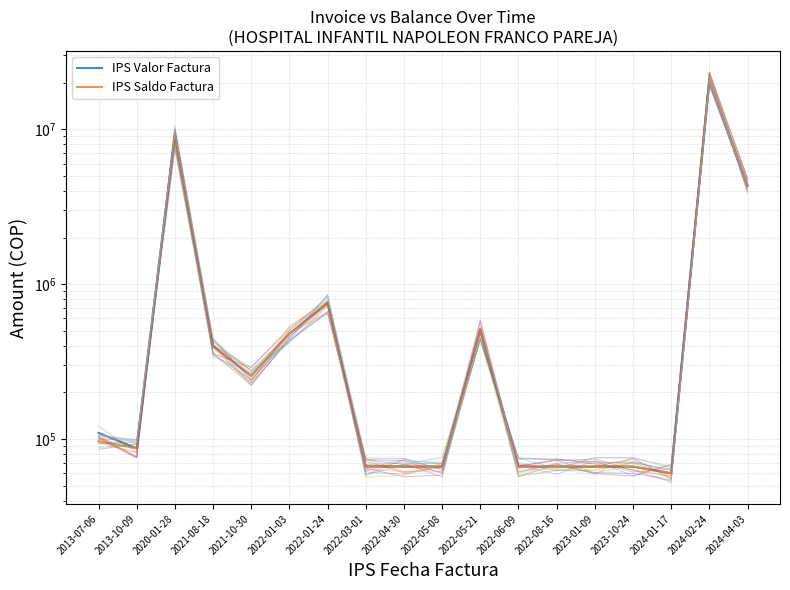

What is the average value of the IPS Valor Factura series?

2092206